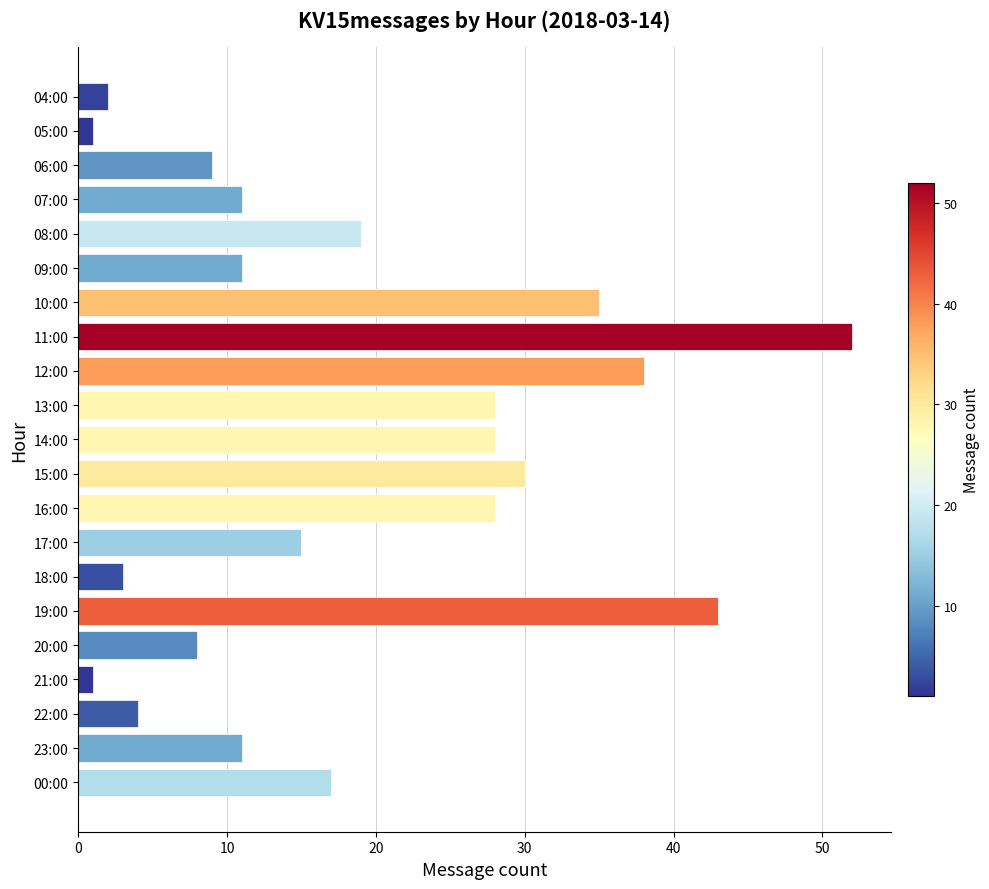

What is the change in value from 14:00 to 18:00?

-25